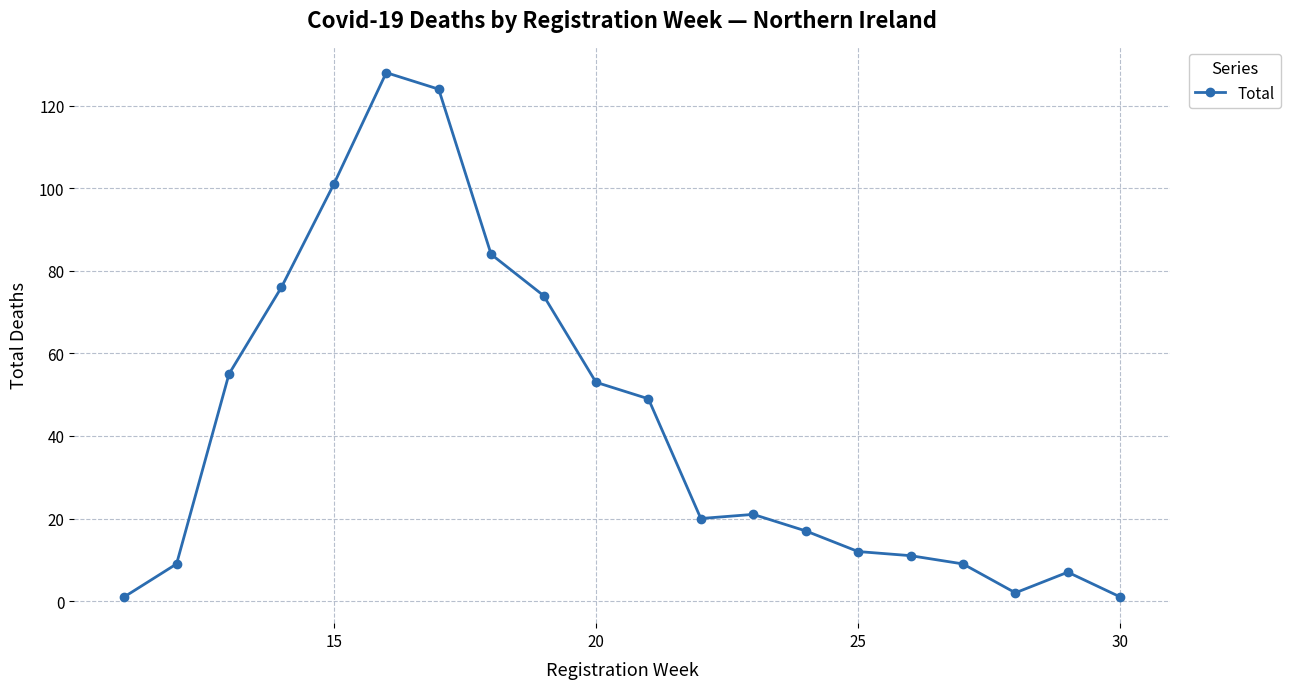

What is the greatest value displayed?

128